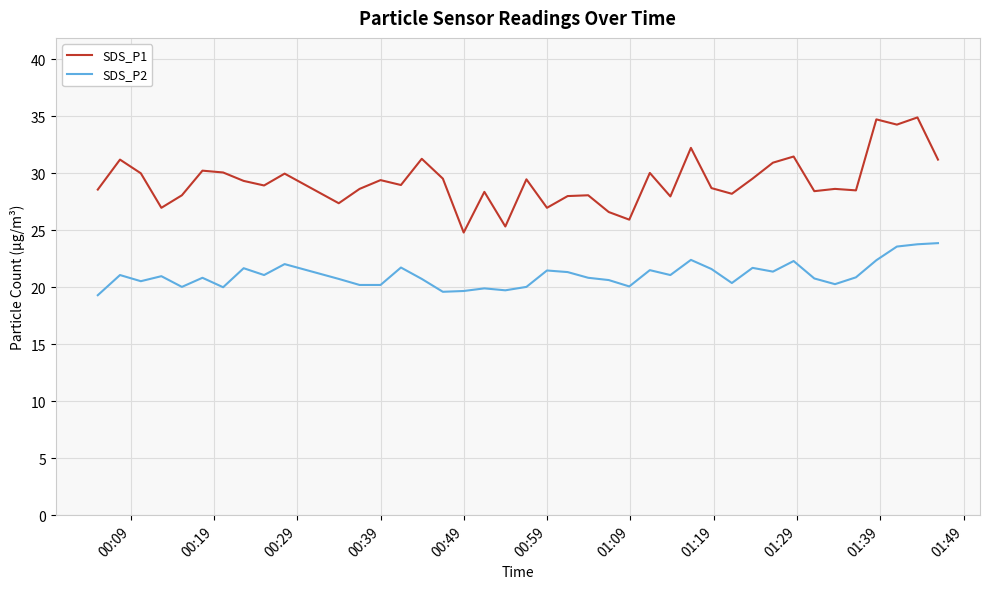

Rank the series by their maximum value, from lowest to highest.

SDS_P2, SDS_P1